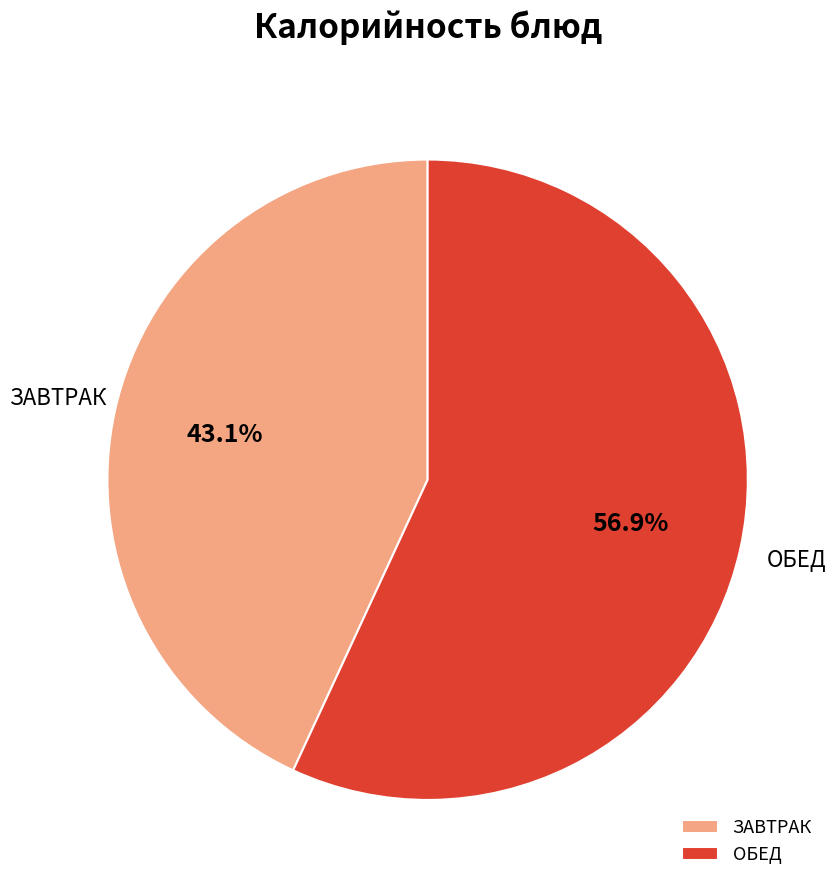

Approximately how many times larger is the value at ЗАВТРАК compared to ОБЕД?

0.8